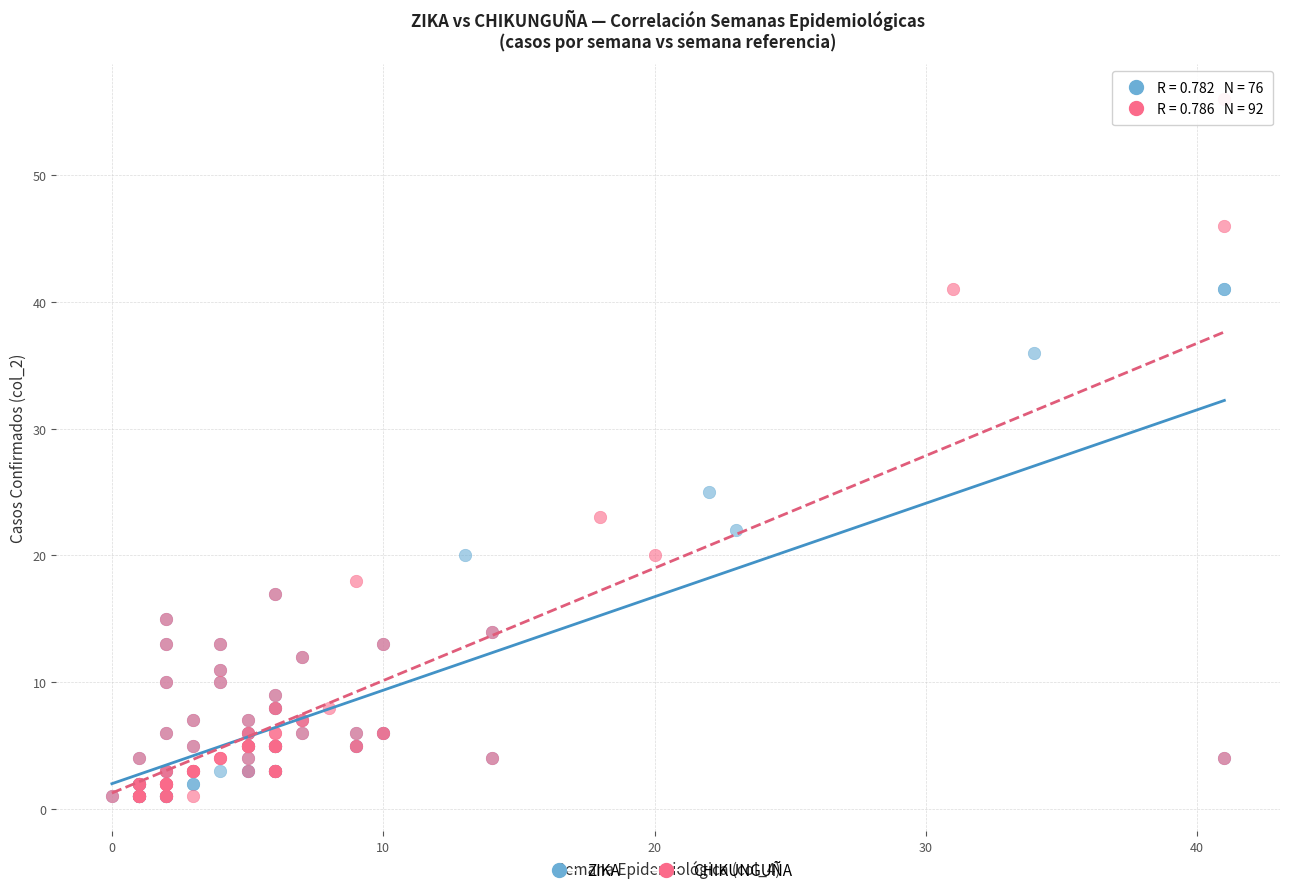

Which series reaches the maximum Y coordinate?

CHIKUNGUÑA